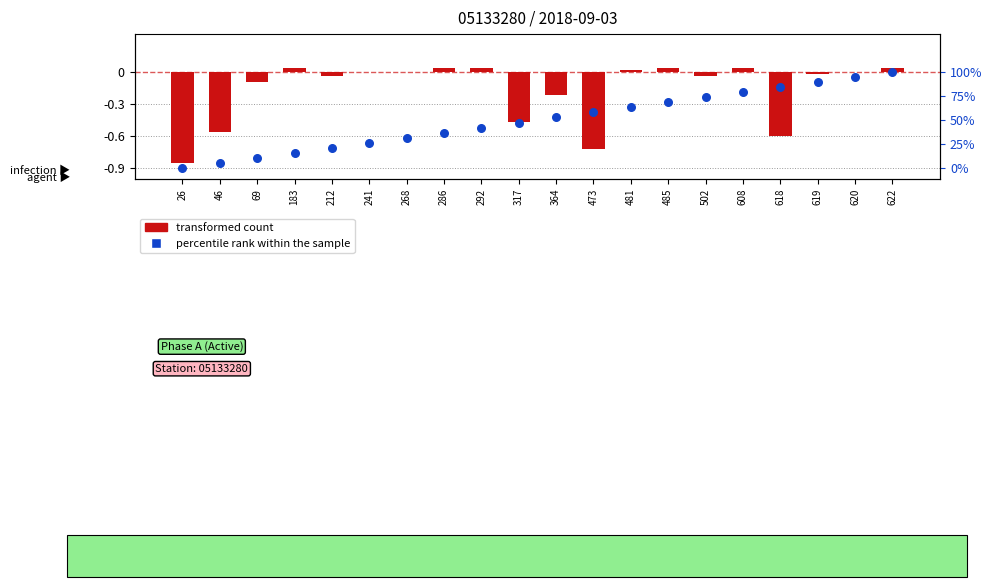

Is the value of transformed count at 241 greater than the value of percentile rank within the sample at 364?

Yes